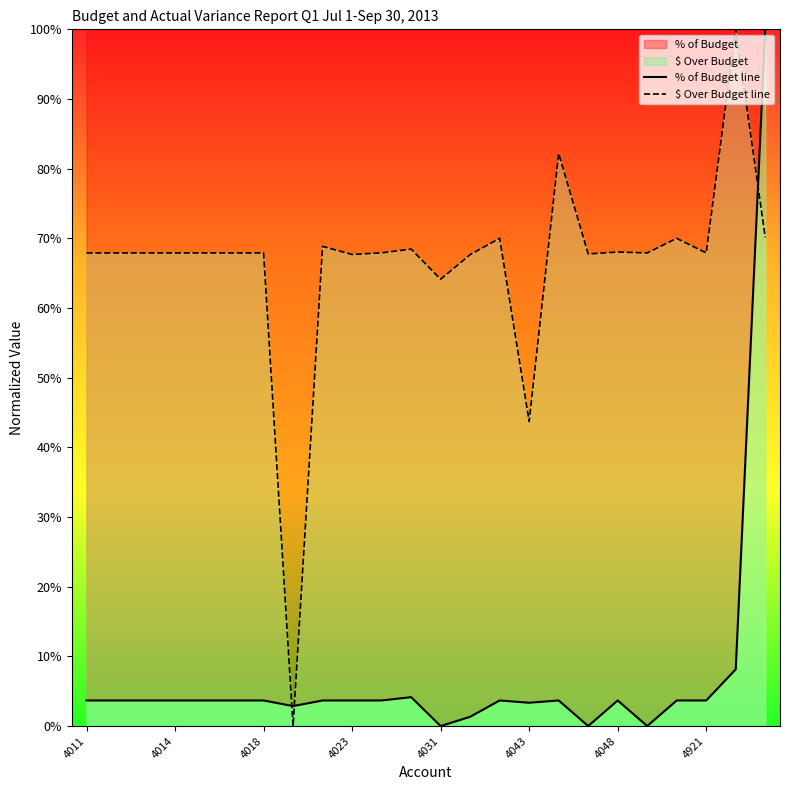

Does the chart display data point markers on the line(s)?

No